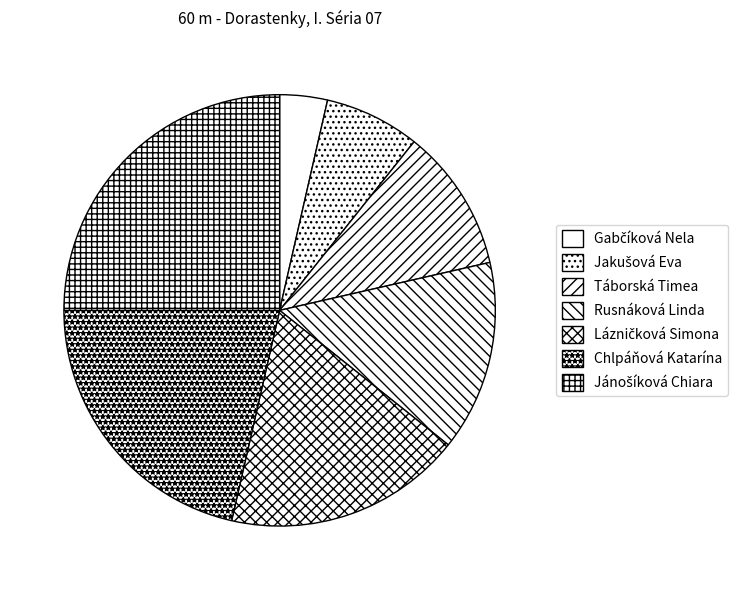

Count the number of slices in the pie.

7